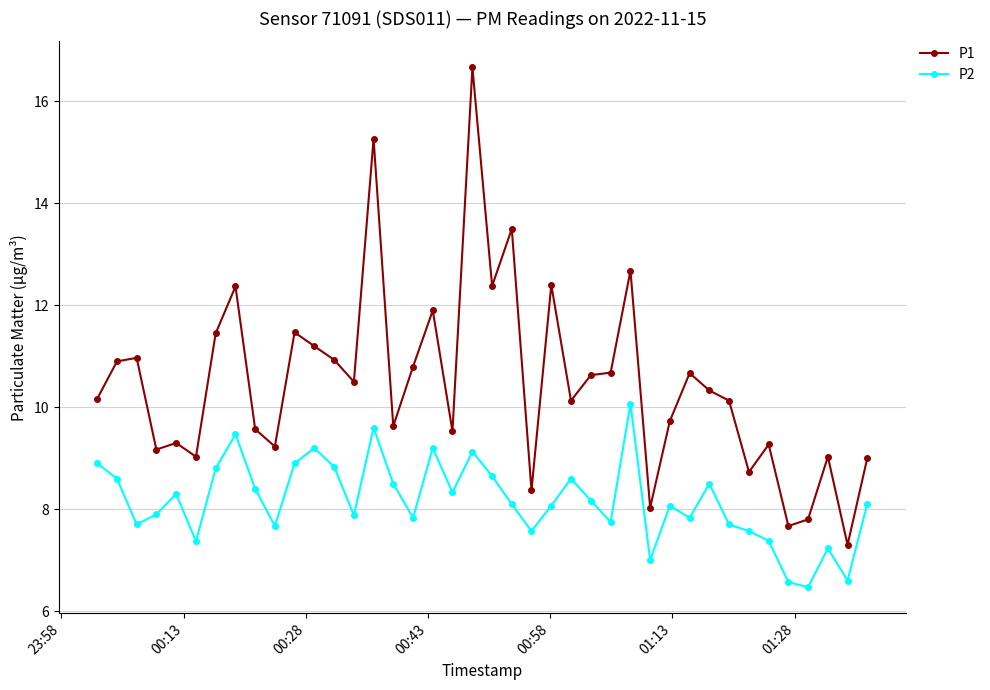

What is the difference between the second highest and minimum values in the P1 series?

8.0